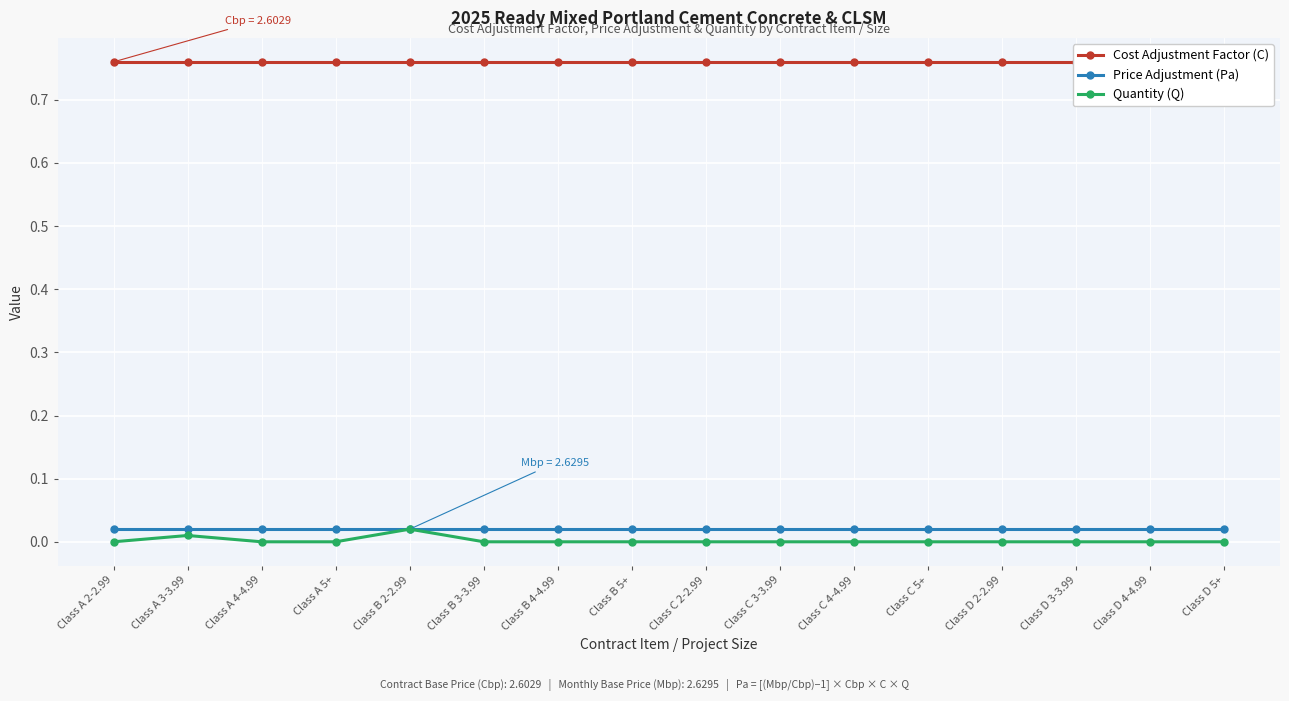

Which category has the lowest value in the Cost Adjustment Factor (C) series?

Class A 2-2.99